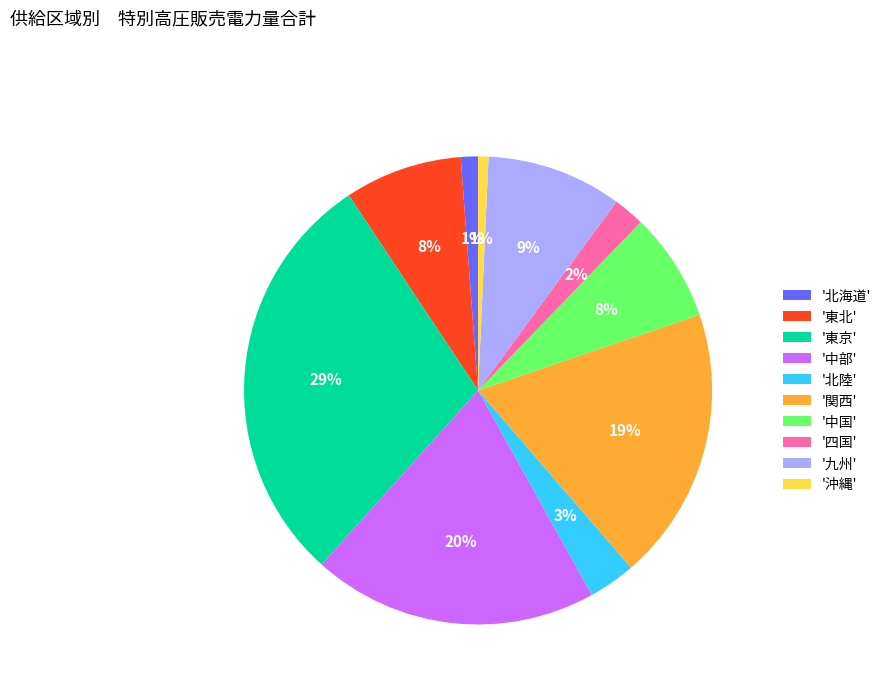

What percentage is the '関西' slice, to the nearest percent?

19%